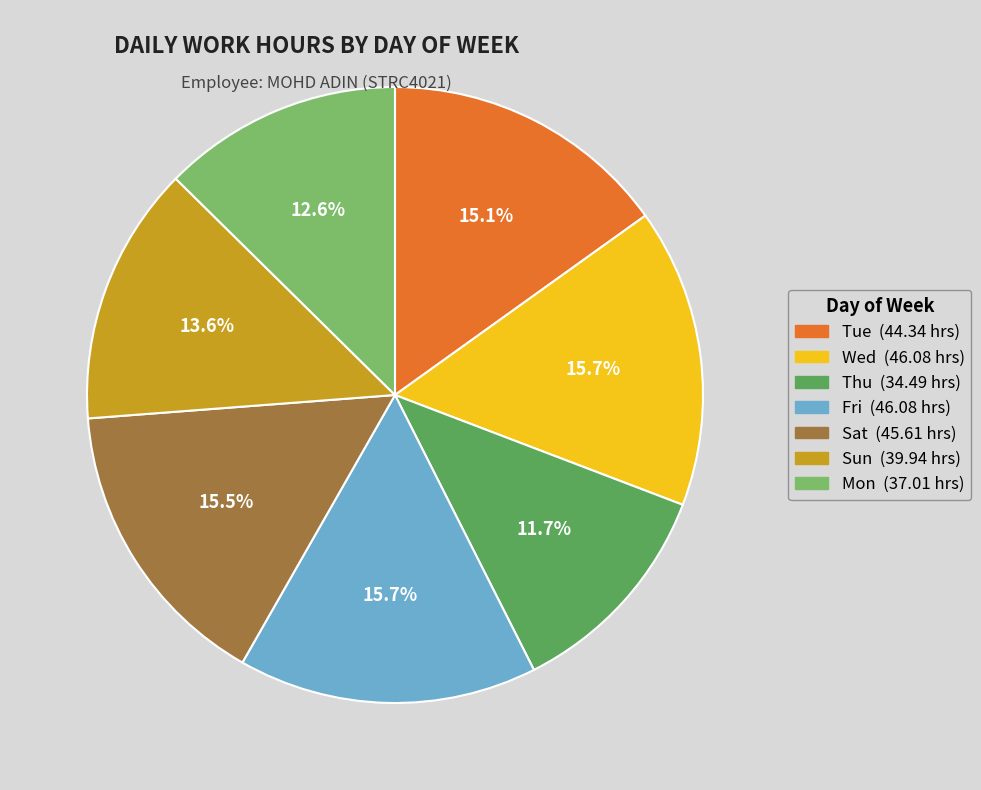

Is there a majority slice in this chart?

No